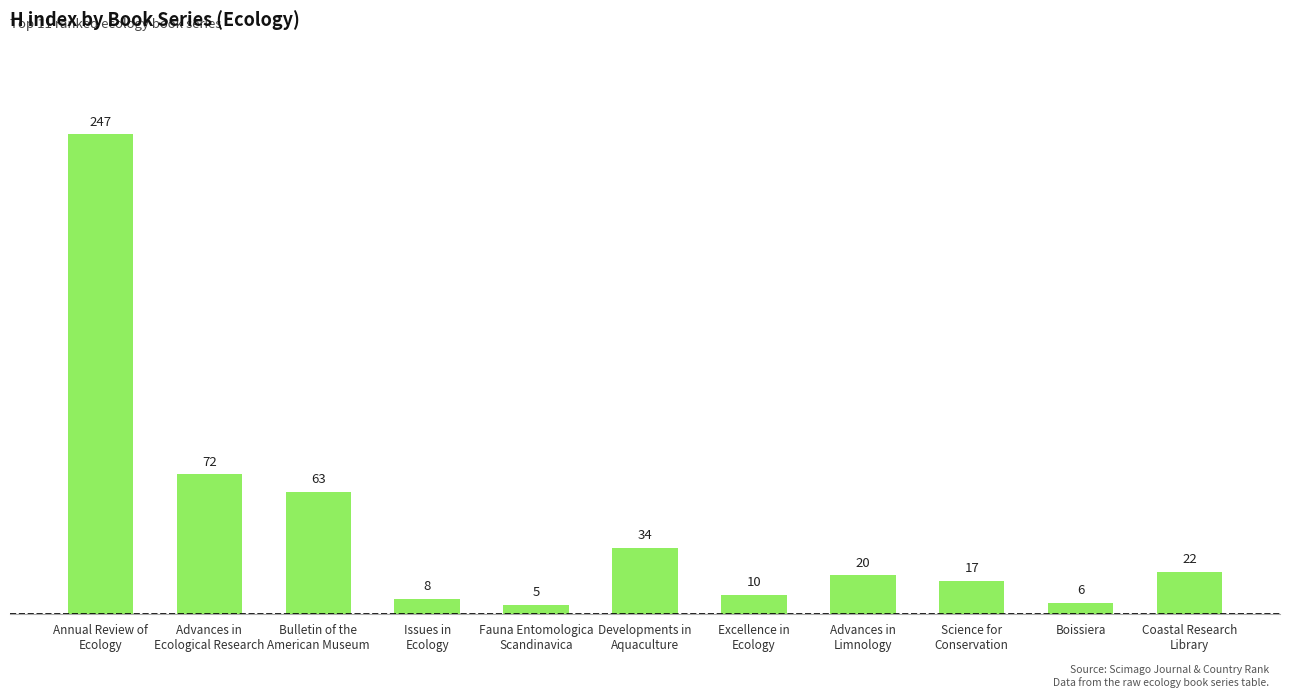

What is the sum of the values at Developments in
Aquaculture and Coastal Research
Library?

56